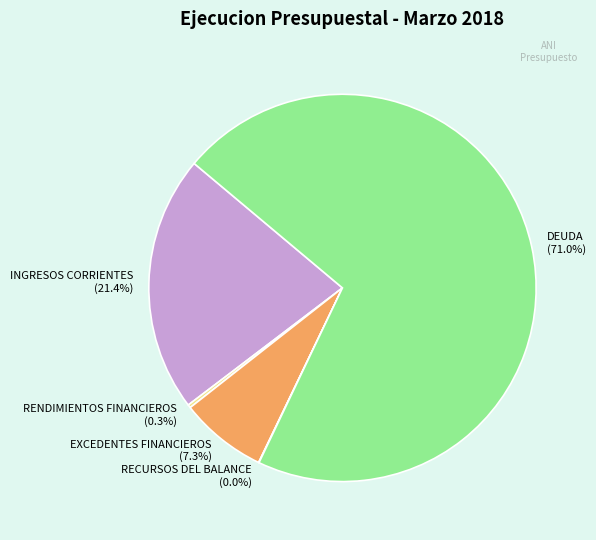

Which slice represents more than half of the pie?

DEUDA